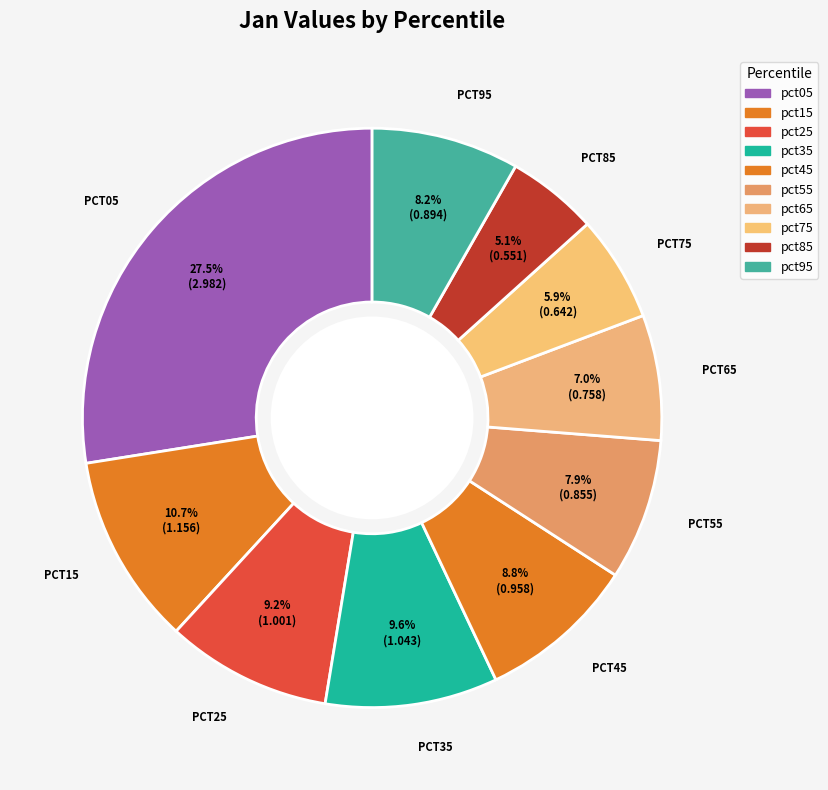

Which has a higher value, pct05 or pct75?

pct05